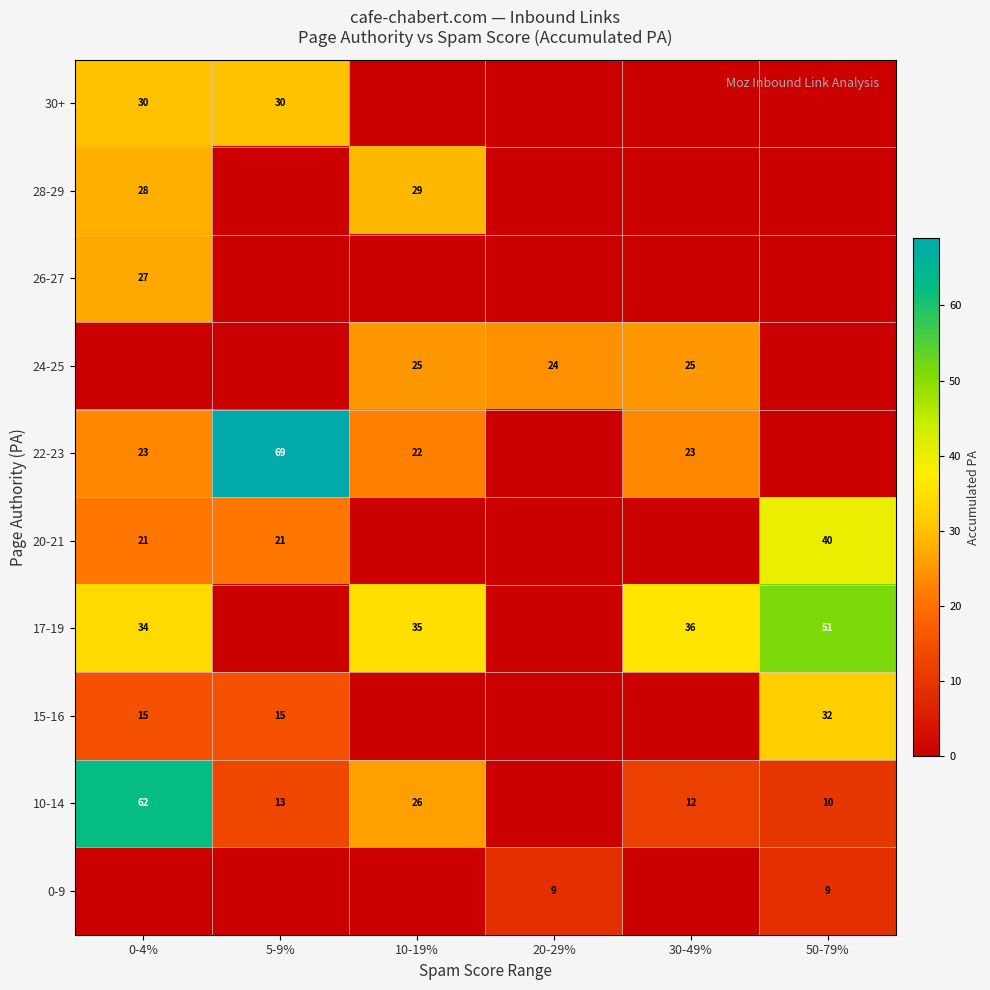

The value of 10-14 at 5-9% is 21. True or false?

False